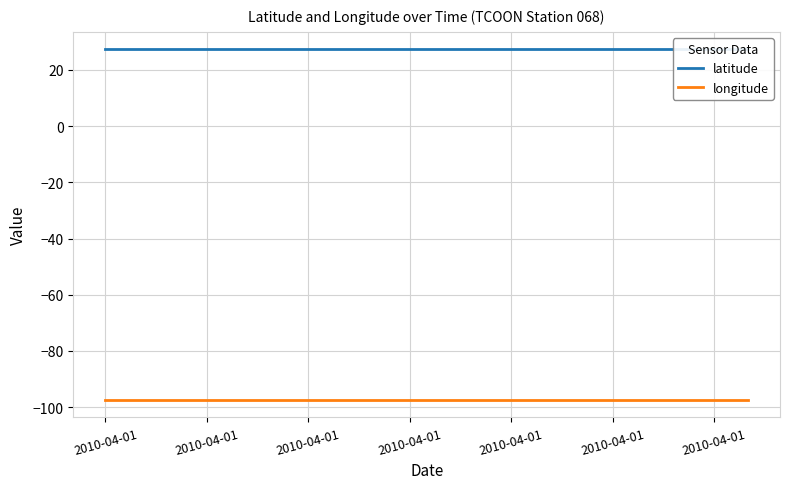

How many categories are shown in the chart?

20